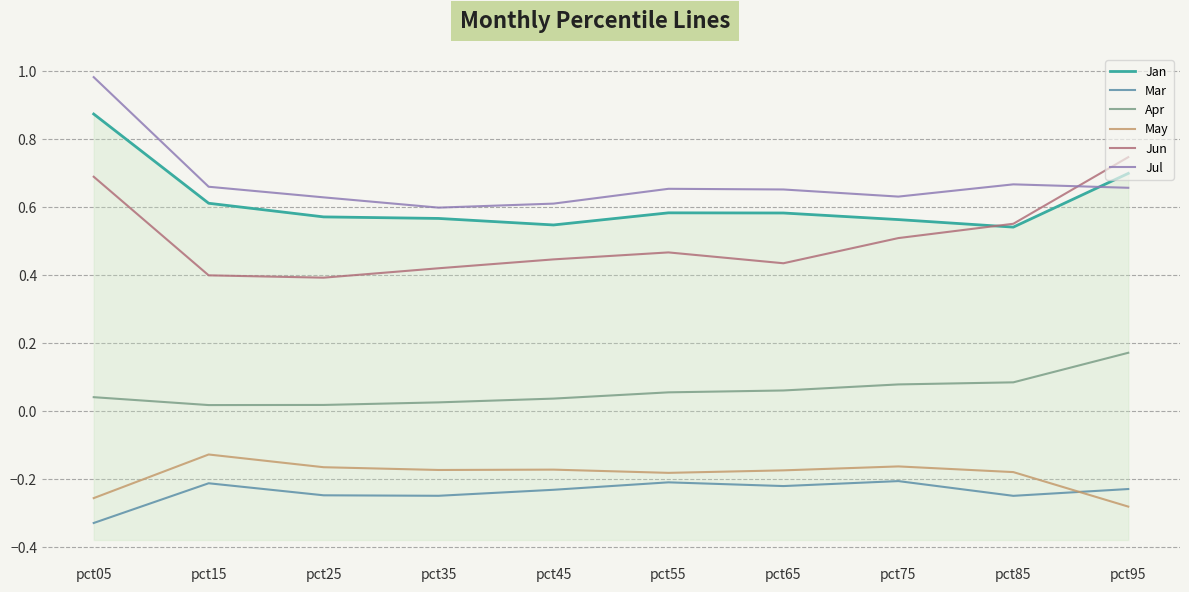

Rank the categories by Apr value from highest to lowest.

pct95, pct85, pct75, pct65, pct55, pct05, pct45, pct35, pct25, pct15